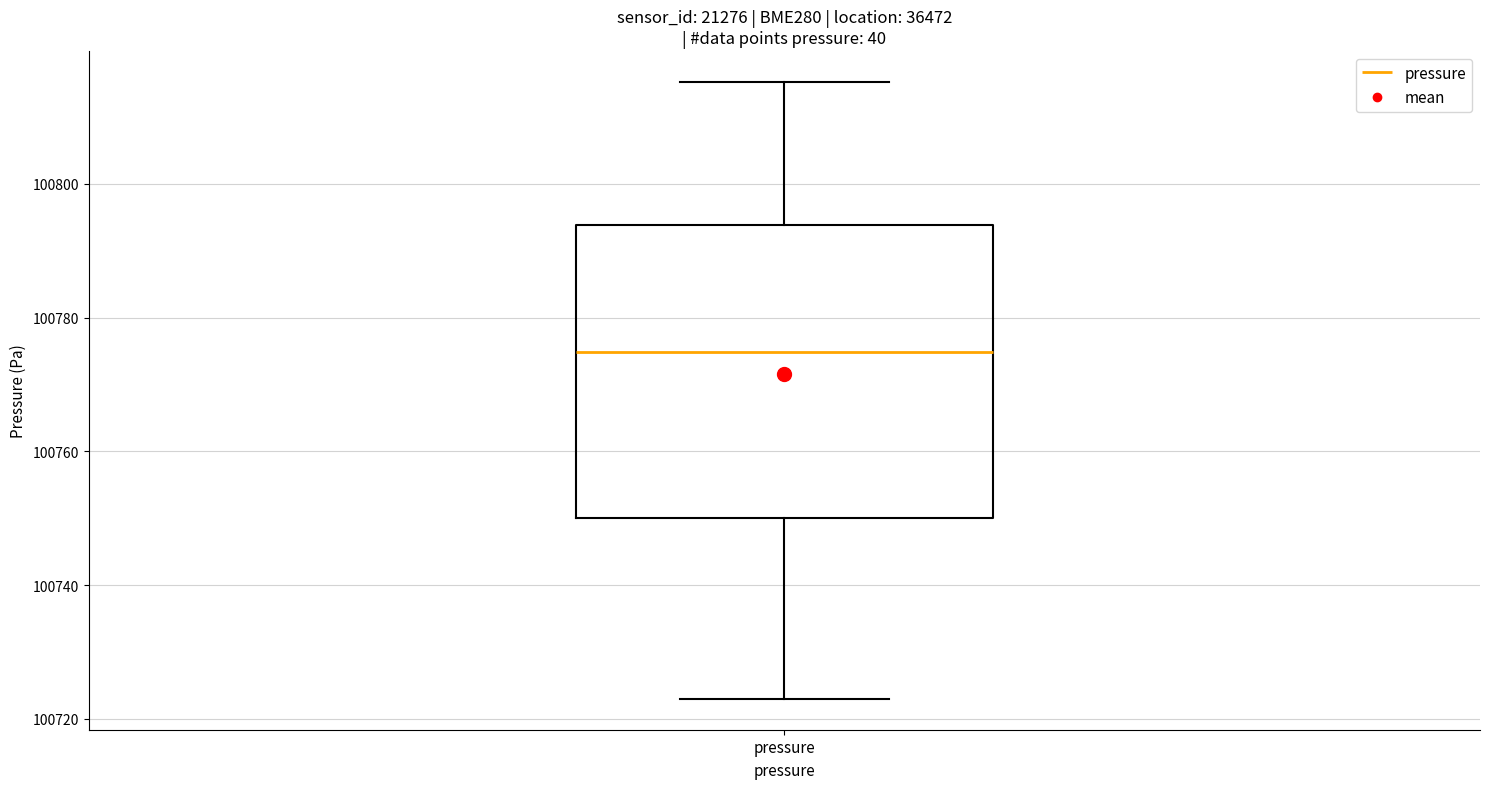

Read this box plot against the y-axis: the position of the median line, the range covered by the box, and the ends of both whiskers. The values are not printed on the chart, so give them approximately, as read against the axis.

median 100774, box 100750 to 100794, whiskers 100724 to 100816